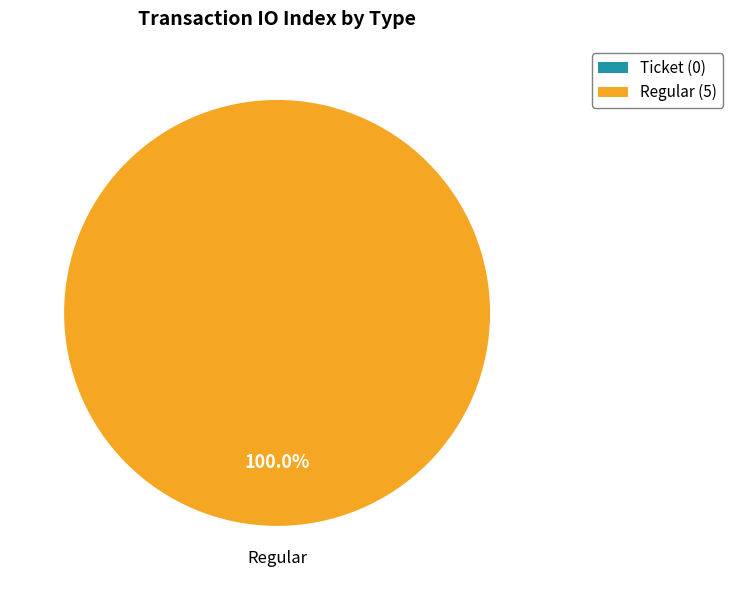

Is there a majority slice in this chart?

Yes